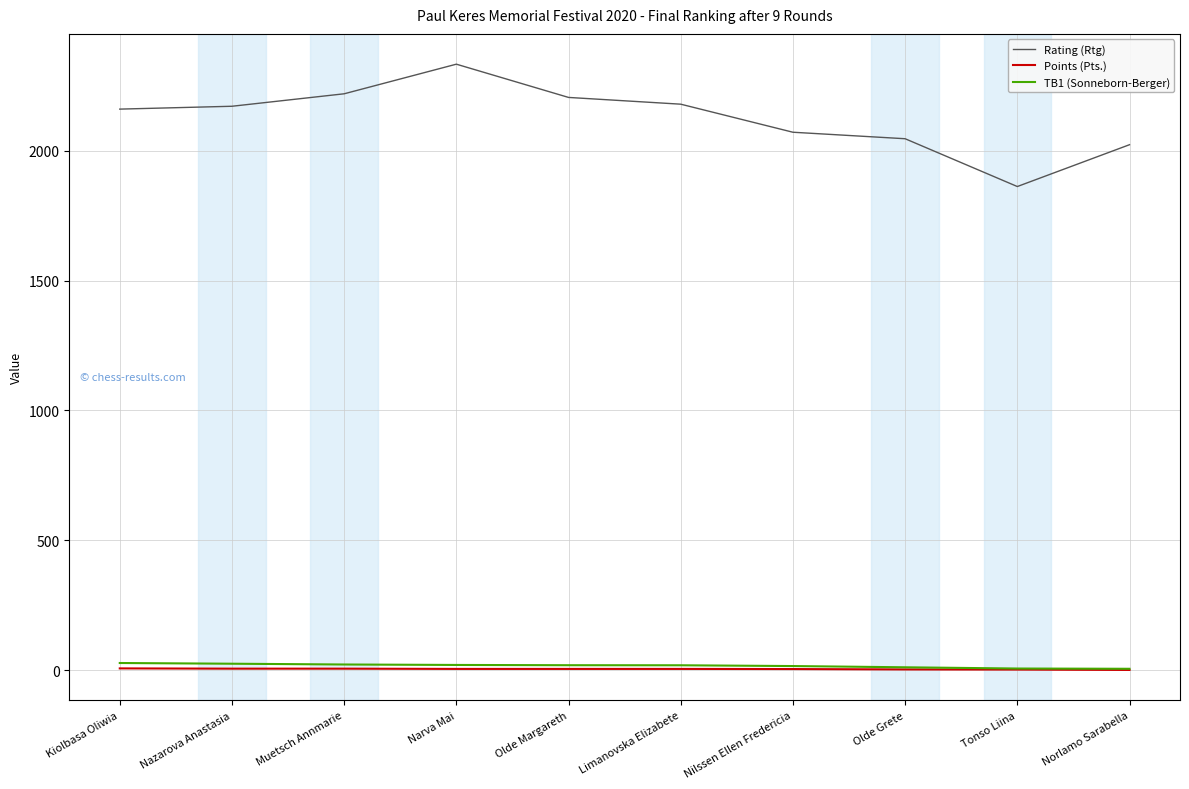

What is the sum of all Rating (Rtg) values?

21269.0